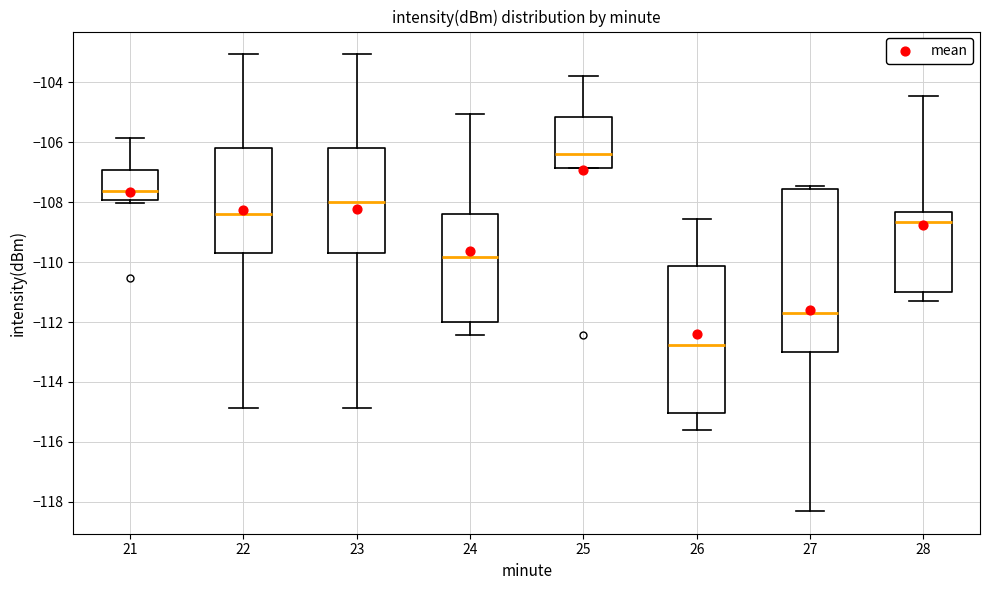

Where is the upper edge of the box at x = 22 on the y-axis? The values are not printed on the chart, so give them approximately, as read against the axis.

-106.2